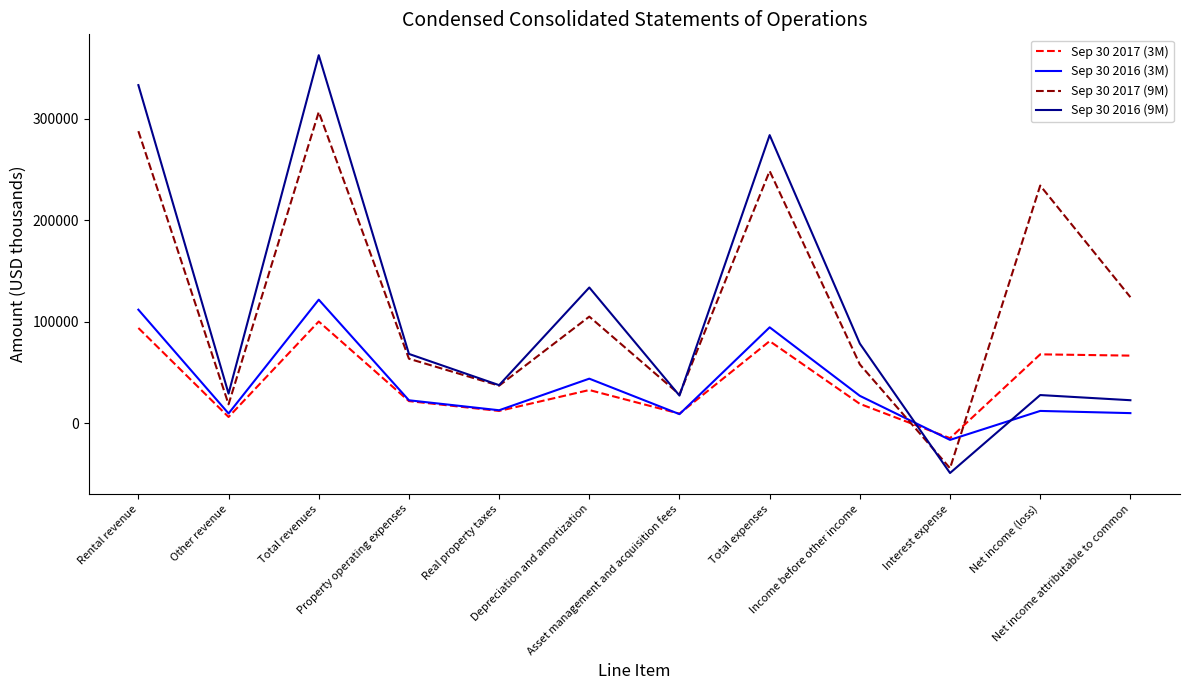

After their last crossing, which series has the higher values: Sep 30 2016 (9M) or Sep 30 2017 (3M)?

Sep 30 2017 (3M)